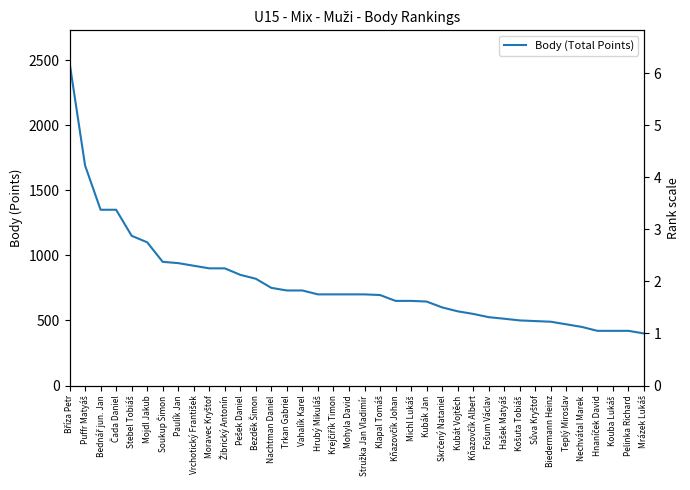

What is the change in value from Bříza Petr to Mojdl Jakub?

-1380